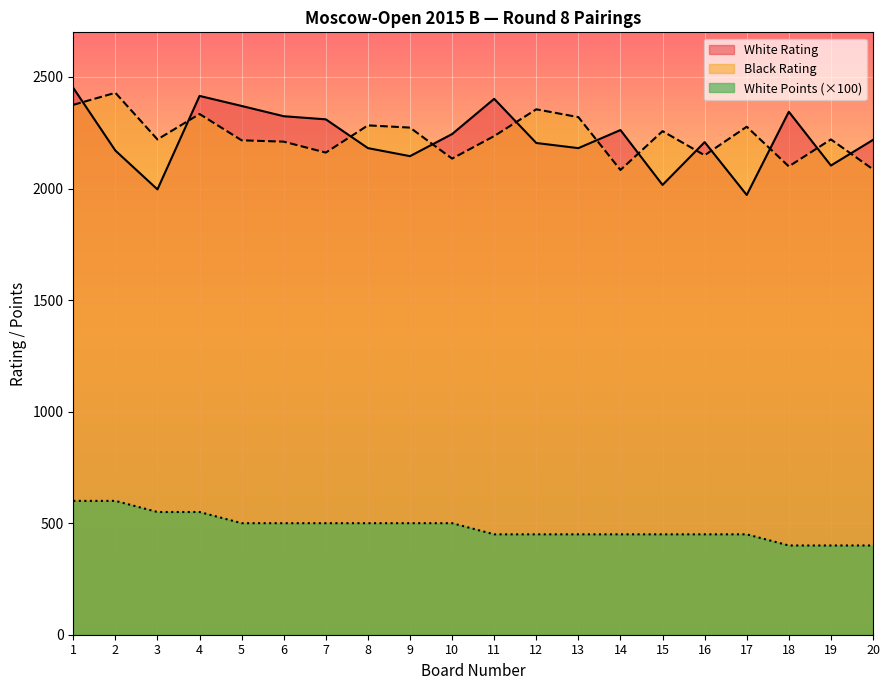

At how many categories does at least one series exceed 2100?

20